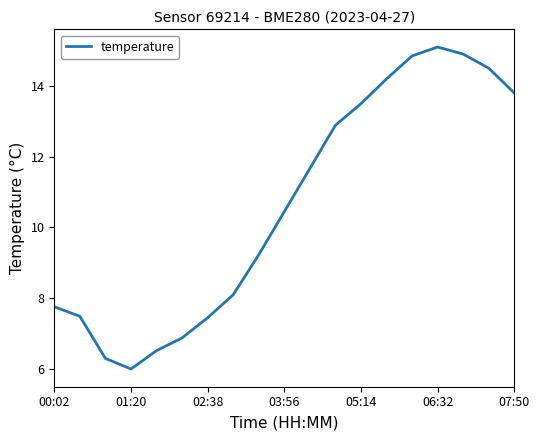

What is the difference between the maximum and minimum values?

9.1